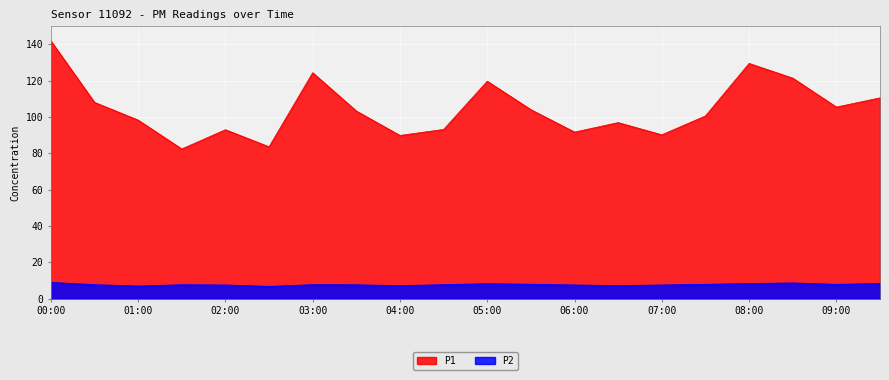

What is the total value across all series at 08:30?

130.0